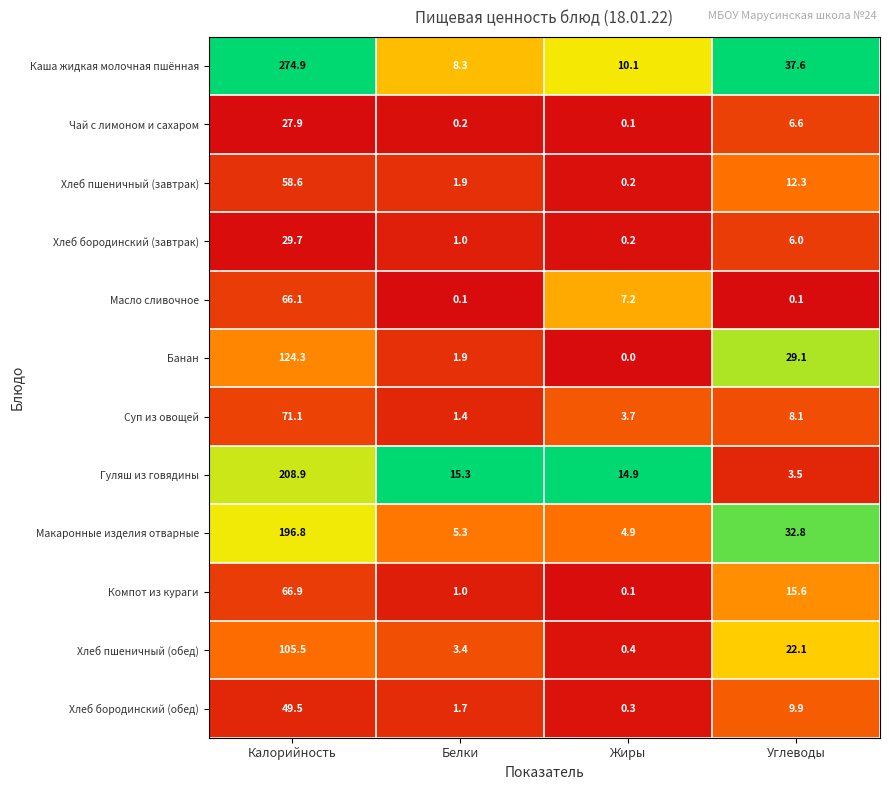

What is the difference between the highest and lowest values at Углеводы?

37.5